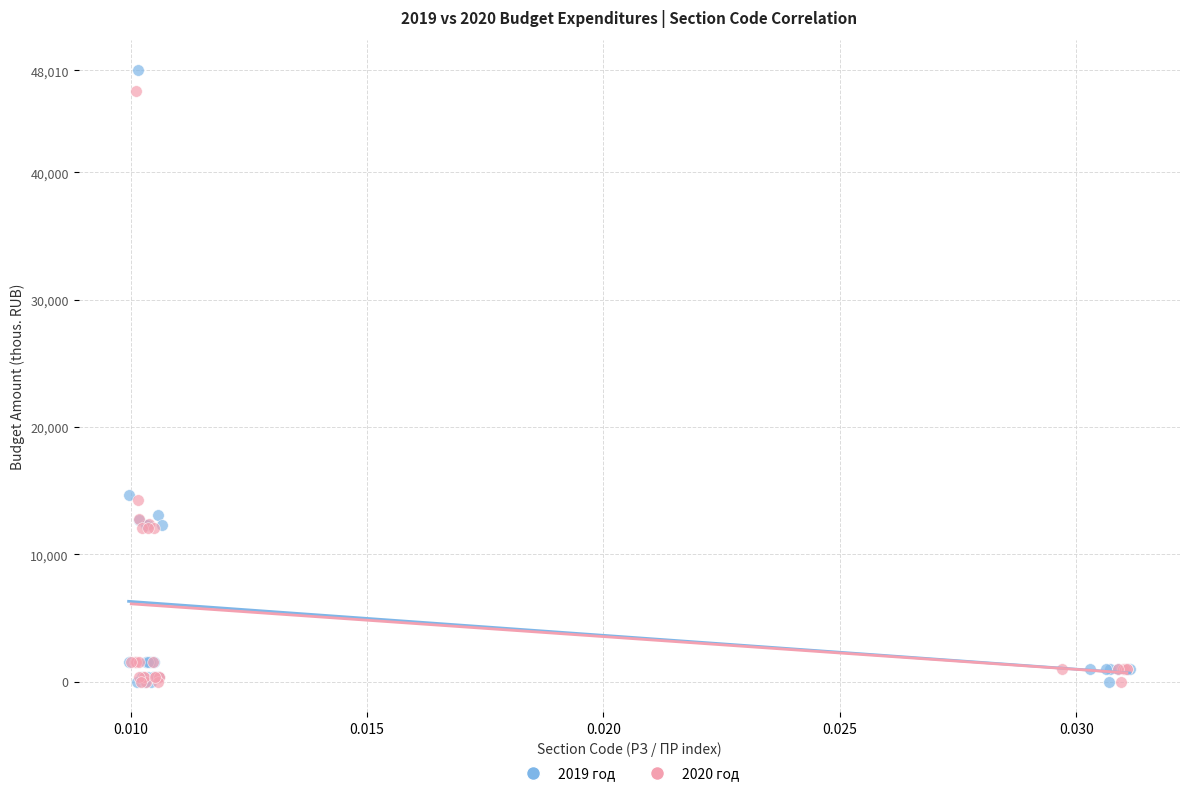

Which series has the widest spread of Y values?

2019 год